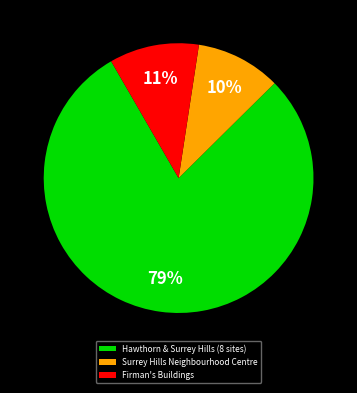

To the nearest percent, what is the average slice percentage?

33%